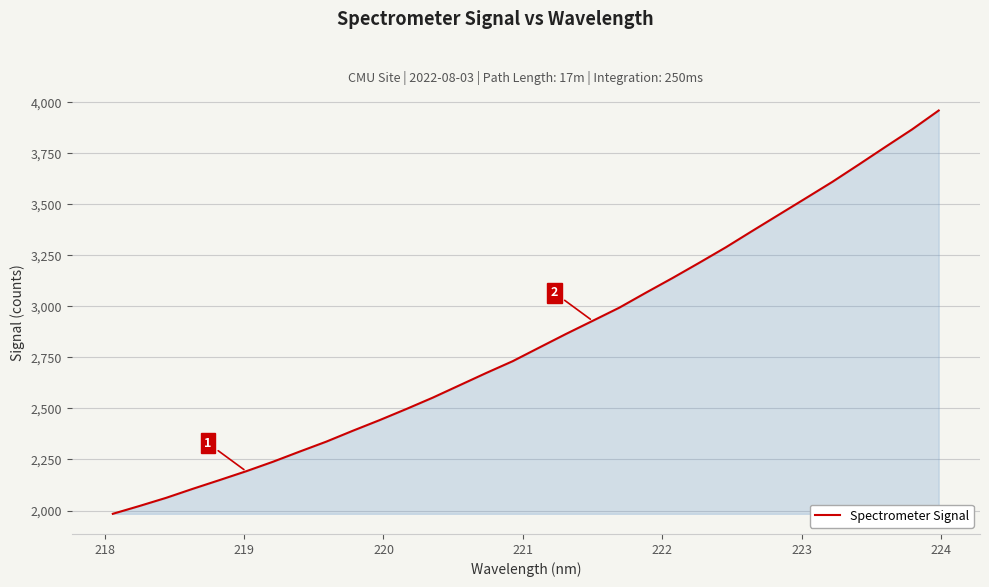

How many lines are shown in the chart?

1